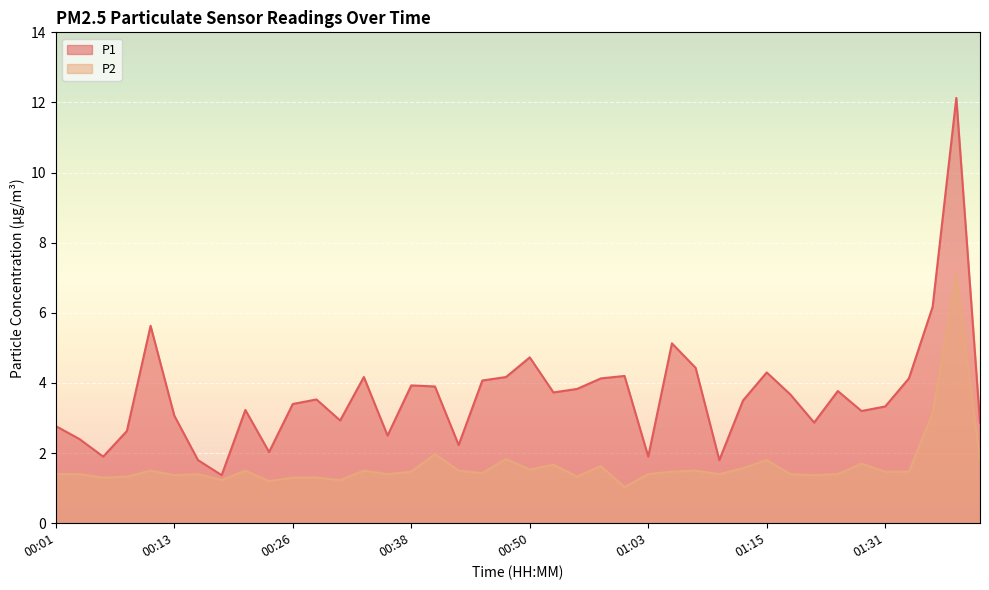

Does the chart display data point markers on the line(s)?

No